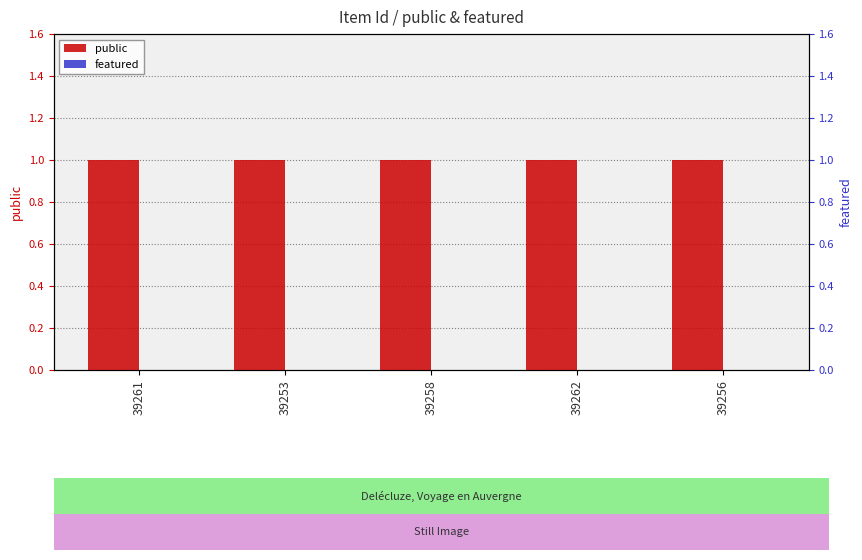

Does the chart contain stacked bars?

No